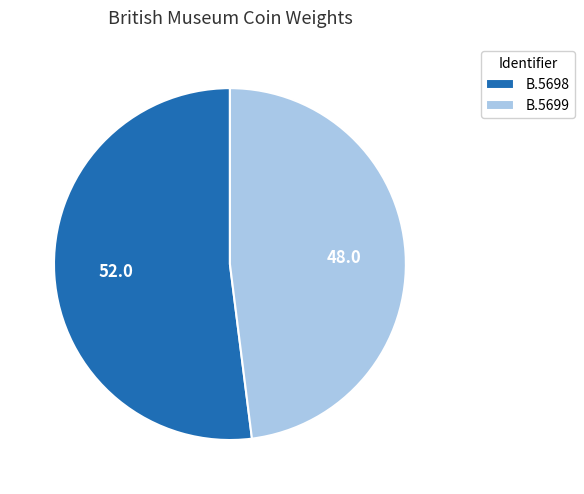

What is the ratio of the value at B.5698 to the value at B.5699?

1.1